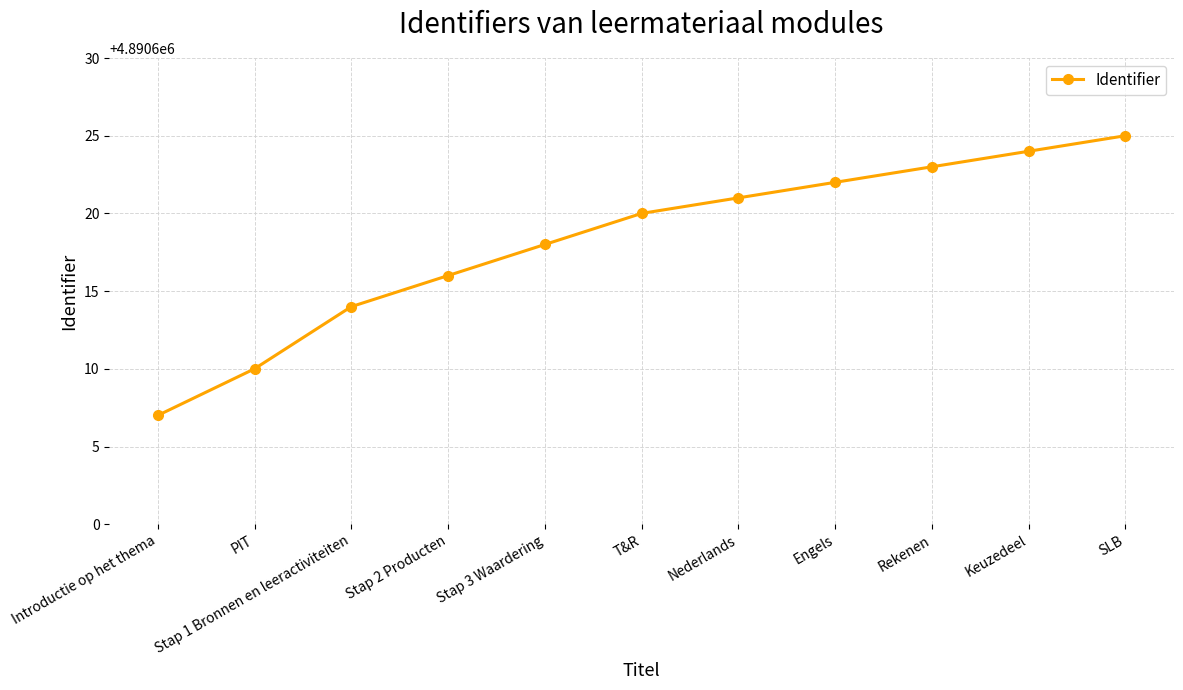

What is the approximate value at Stap 3 Waardering, to the nearest 10?

4890620